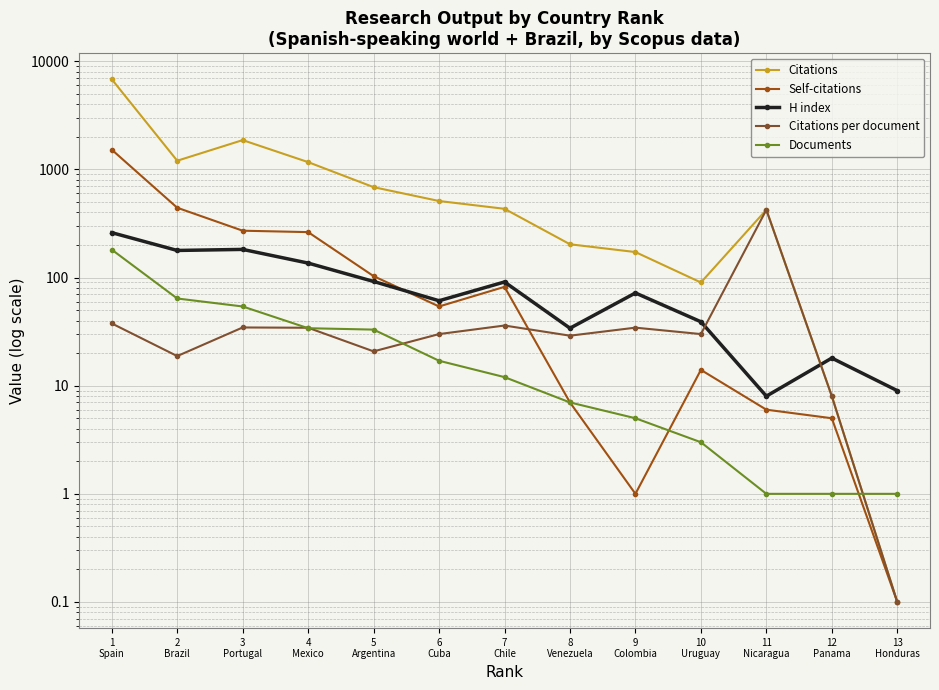

How many interior local peaks does the H index series have?

4